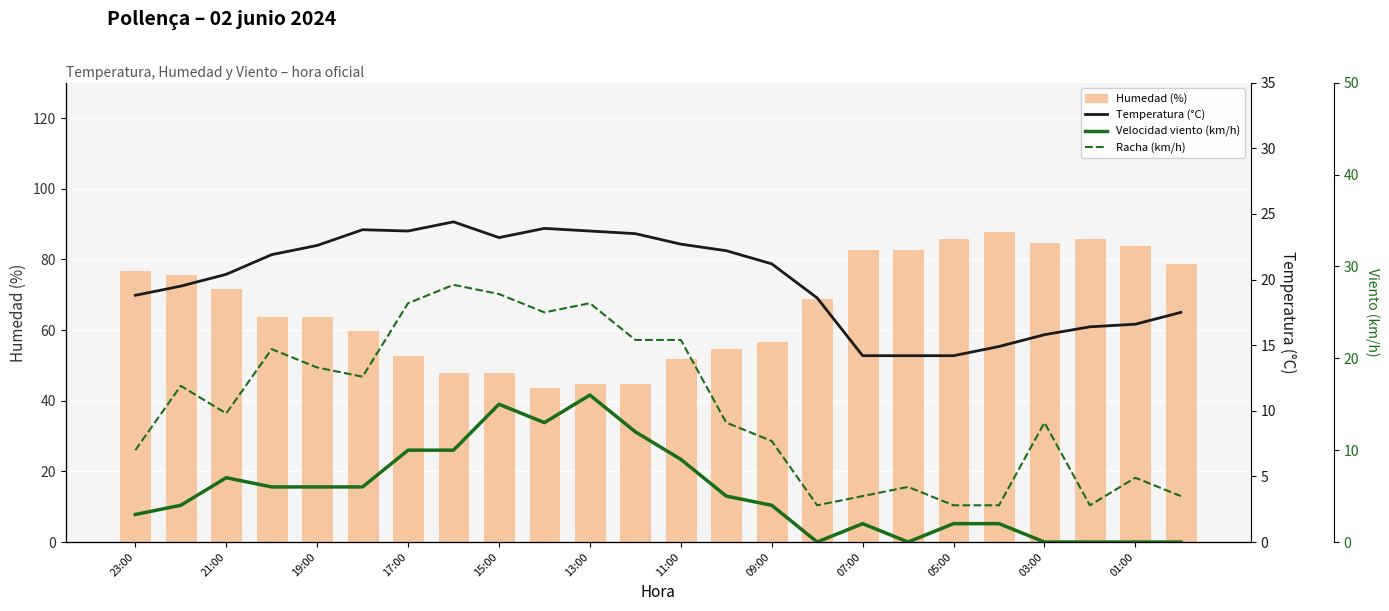

Reading left to right, what are all the values shown in this chart?

Humedad (%): 77.0	76.0	72.0	64.0	64.0	60.0	53.0	48.0	48.0	44.0	45.0	45.0	52.0	55.0	57.0	69.0	83.0	83.0	86.0	88.0	85.0	86.0	84.0	79.0
Temperatura (°C): 18.8	19.5	20.4	21.9	22.6	23.8	23.7	24.4	23.2	23.9	23.7	23.5	22.7	22.2	21.2	18.6	14.2	14.2	14.2	14.9	15.8	16.4	16.6	17.5
Velocidad viento (km/h): 3.0	4.0	7.0	6.0	6.0	6.0	10.0	10.0	15.0	13.0	16.0	12.0	9.0	5.0	4.0	0.0	2.0	0.0	2.0	2.0	0.0	0.0	0.0	0.0
Racha (km/h): 10.0	17.0	14.0	21.0	19.0	18.0	26.0	28.0	27.0	25.0	26.0	22.0	22.0	13.0	11.0	4.0	5.0	6.0	4.0	4.0	13.0	4.0	7.0	5.0